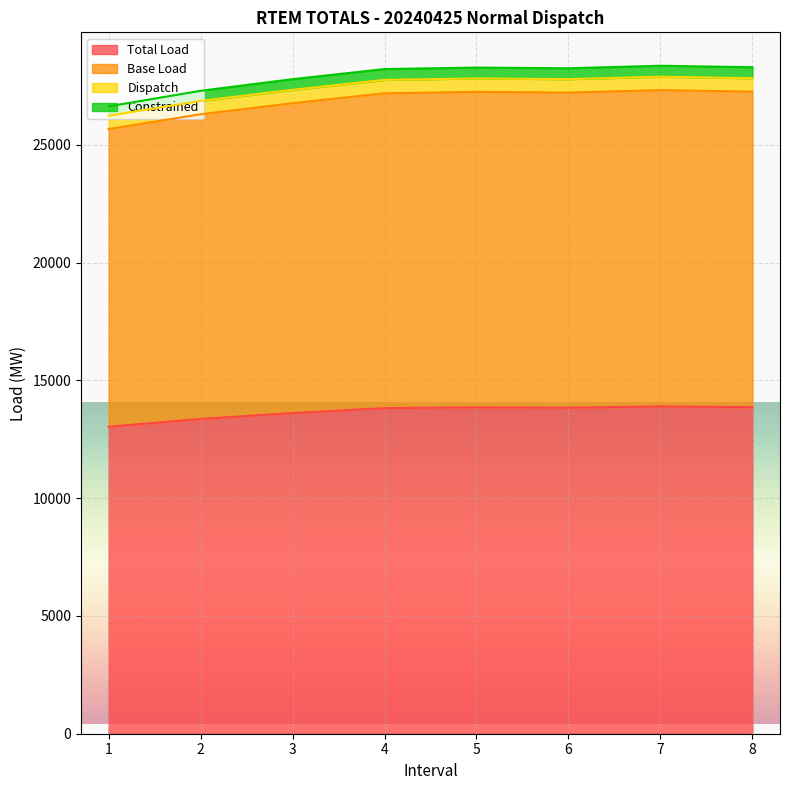

Which category has the highest value in the Constrained series?

7